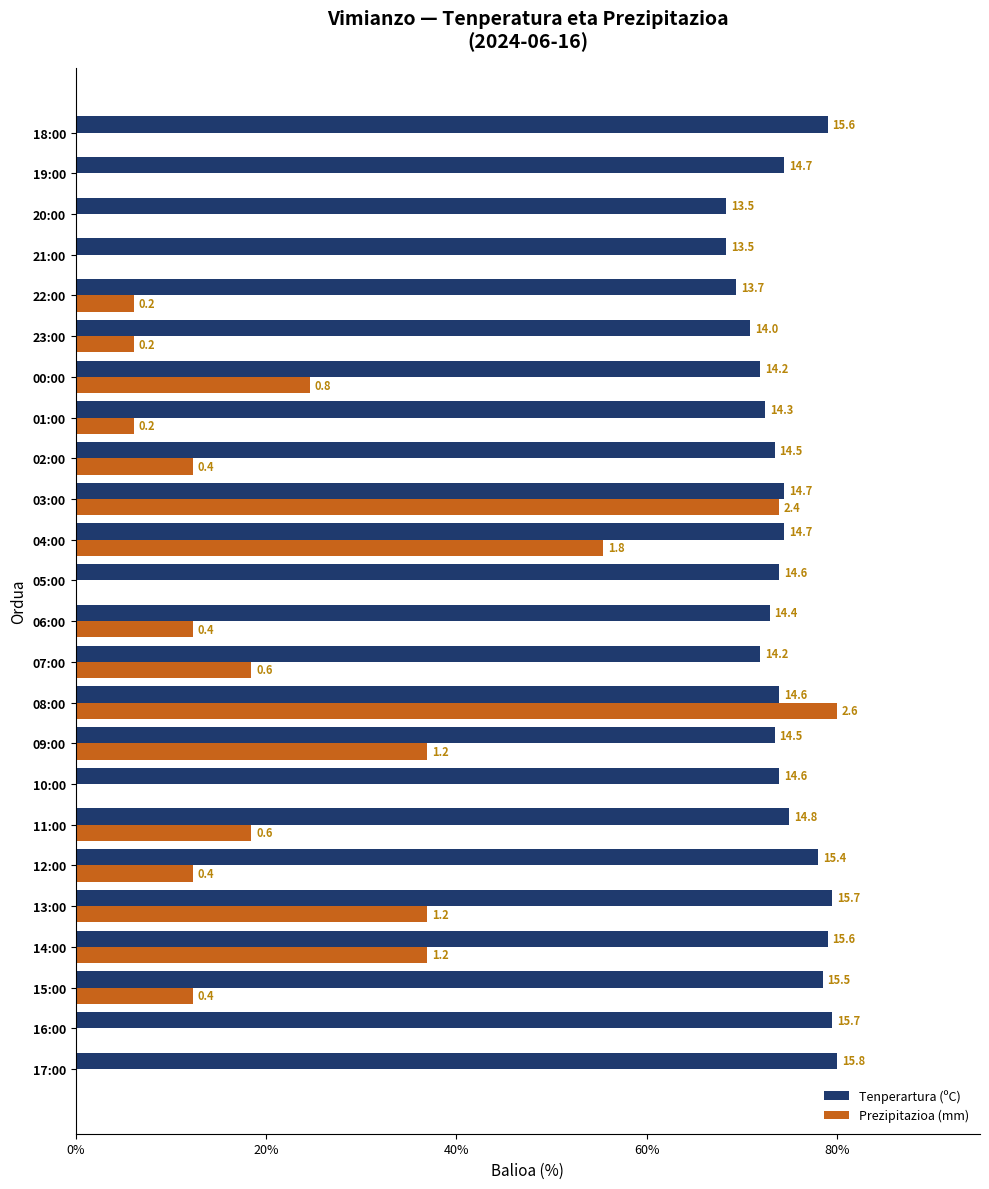

How many data points in Prezipitazioa (mm) are above 12?

13